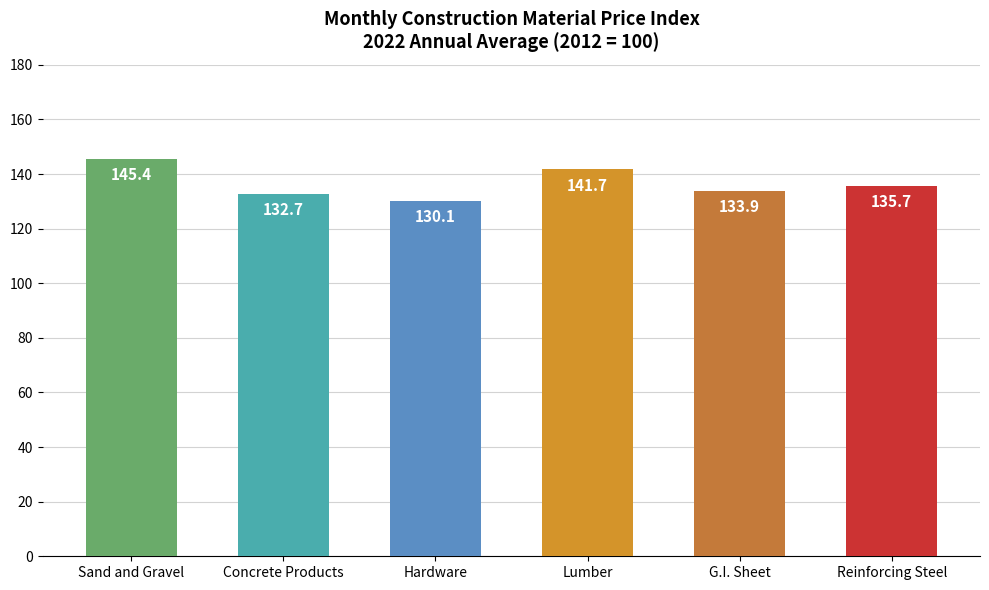

What is the difference between the maximum and minimum values?

15.3